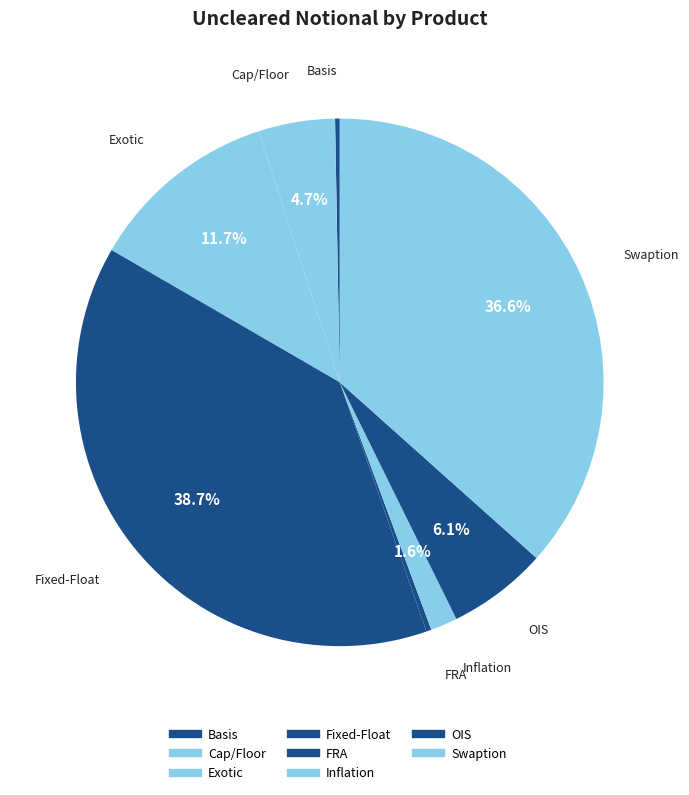

Is FRA the majority of the pie?

No